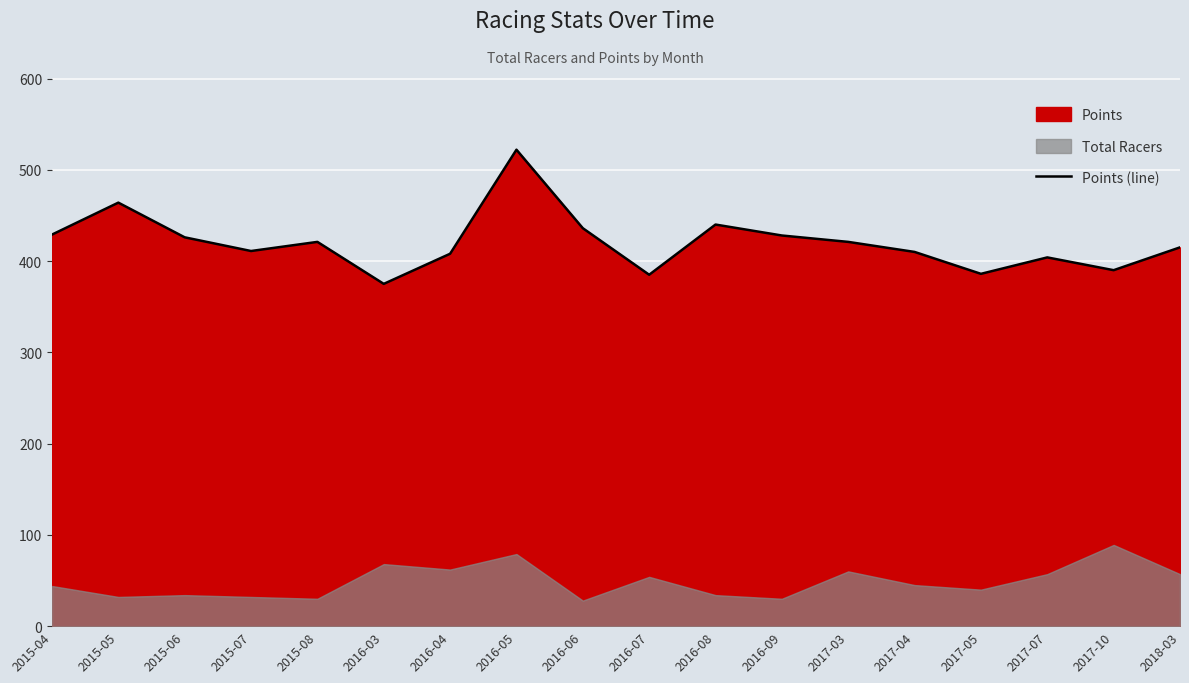

What is the change in value from 2016-05 to 2016-08?

-82